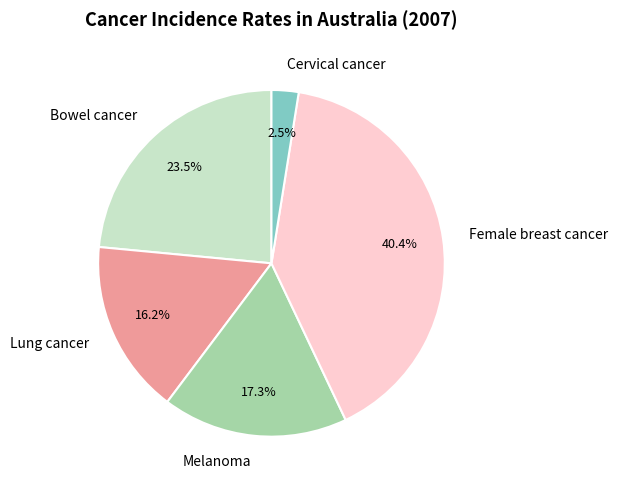

What percentage is the Melanoma slice, to the nearest percent?

17%